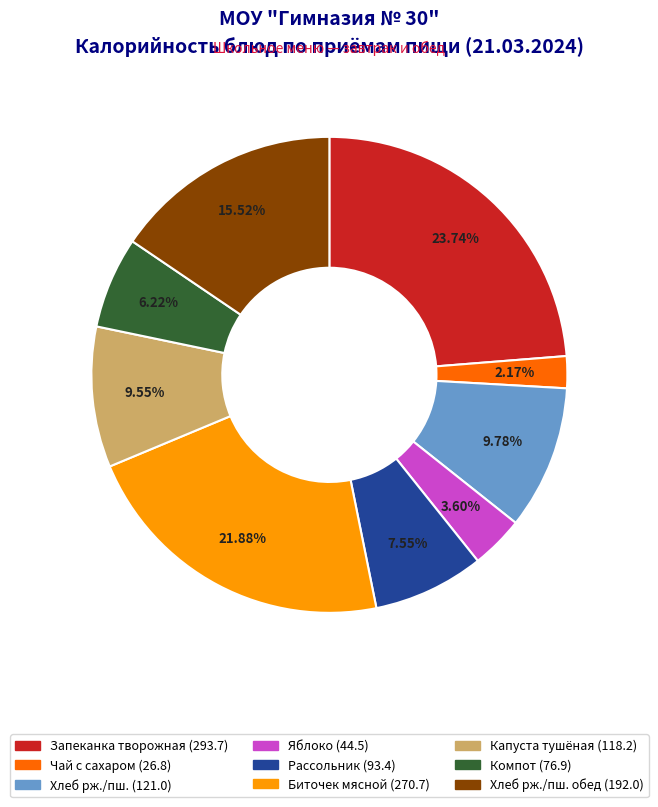

Does any single category account for the majority?

No